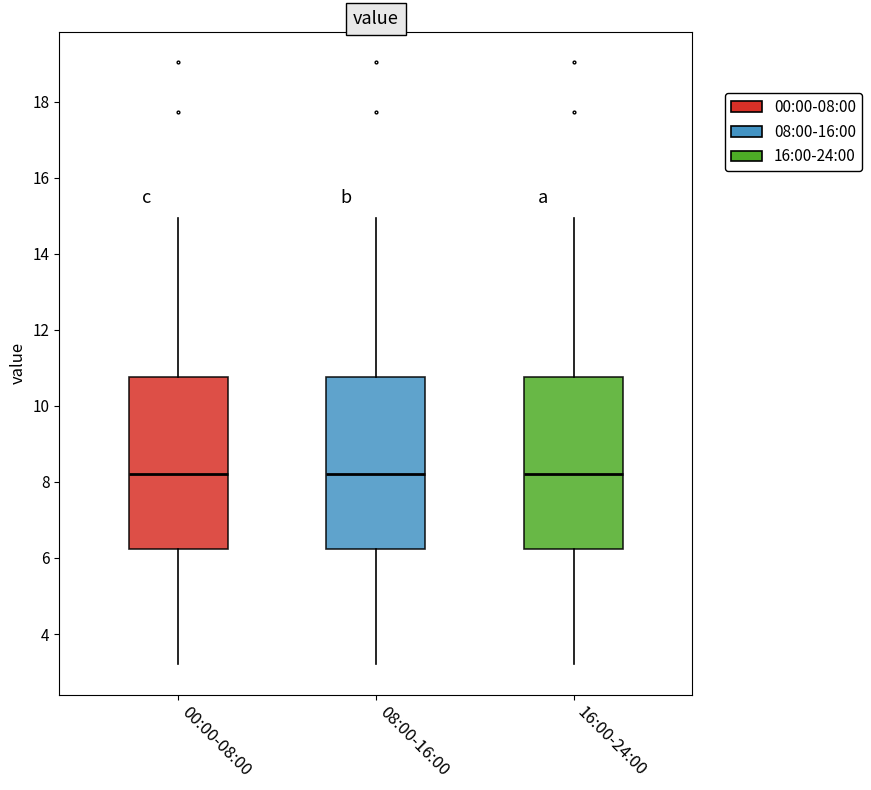

Reading left to right, transcribe this box plot: for each box, give where its median line is, the range the box spans, and where its two whiskers end, as read against the y-axis. The values are not printed on the chart, so give them approximately, as read against the axis.

00:00-08:00: median 8.2, box 6.2 to 10.8, whiskers 3.2 to 15.0
08:00-16:00: median 8.2, box 6.2 to 10.8, whiskers 3.2 to 15.0
16:00-24:00: median 8.2, box 6.2 to 10.8, whiskers 3.2 to 15.0